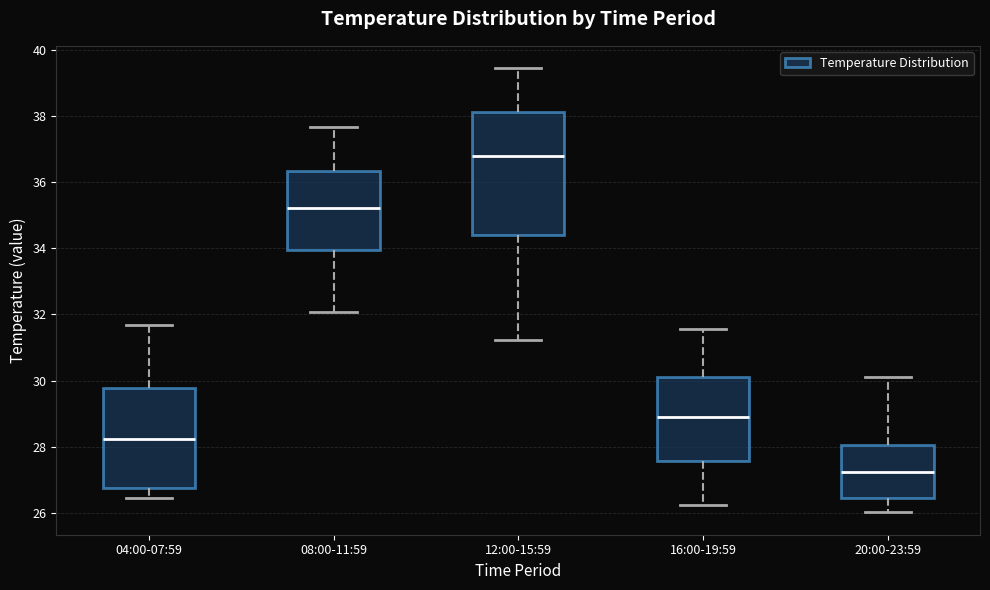

Where does the upper whisker of the box for 20:00-23:59 end on the y-axis? The values are not printed on the chart, so give them approximately, as read against the axis.

30.2